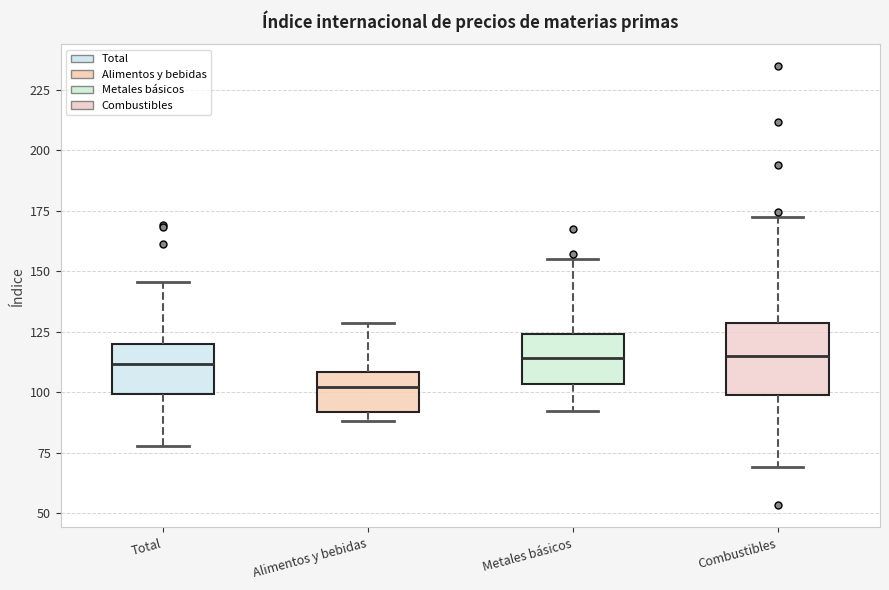

Reading left to right, read every box against the y-axis: the position of its median line, the range the box covers, and the ends of its whiskers. The values are not printed on the chart, so give them approximately, as read against the axis.

Total: median 110, box 100 to 120, whiskers 80 to 145
Alimentos y bebidas: median 100, box 90 to 110, whiskers 90 (just below the box's lower edge) to 130
Metales básicos: median 115, box 105 to 125, whiskers 90 to 155
Combustibles: median 115, box 100 to 130, whiskers 70 to 175